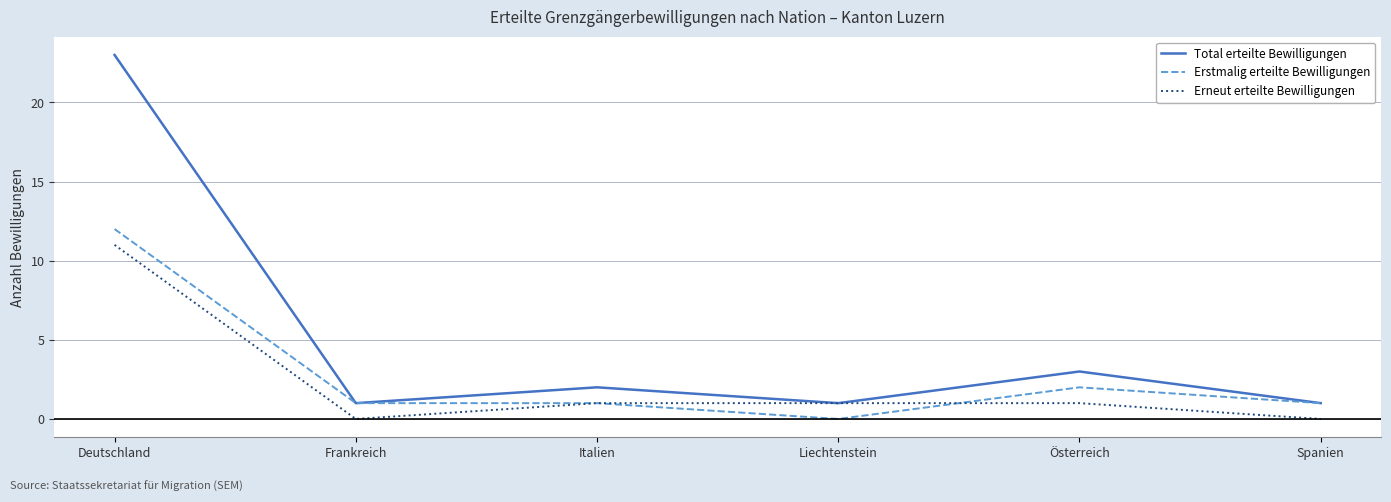

What position from the left is Deutschland?

1